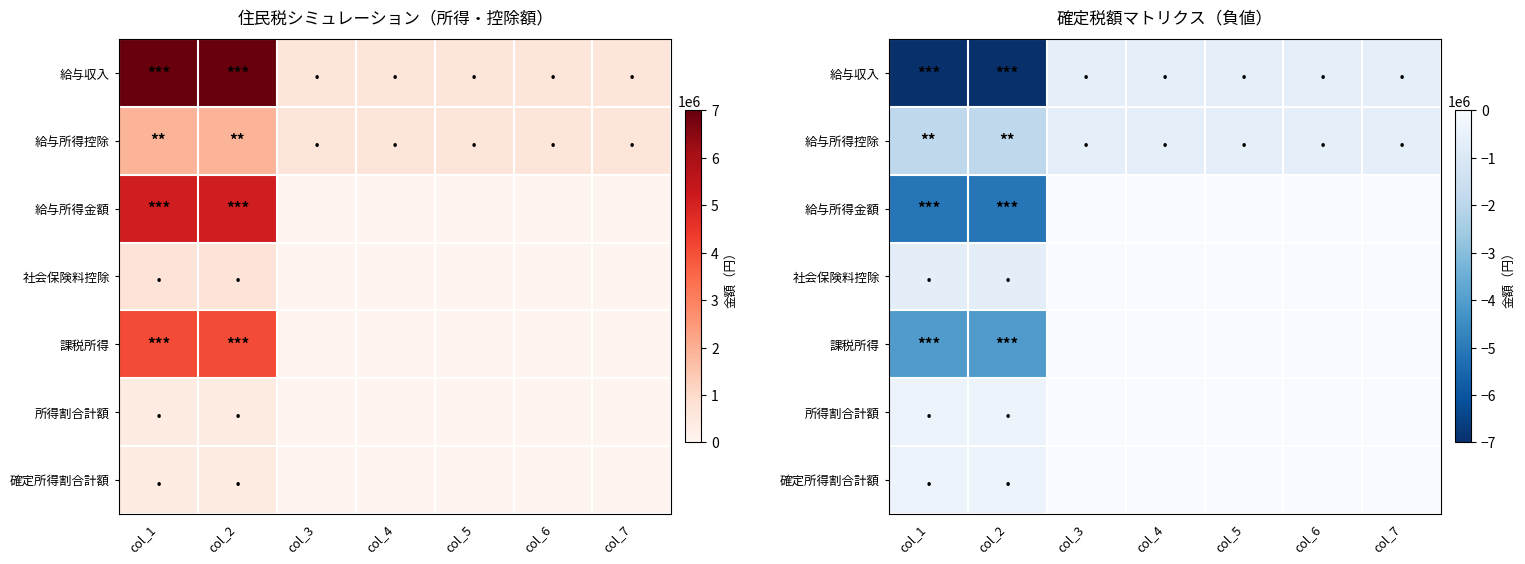

The value of 給与所得控除 at col_3 is -650000. True or false?

True